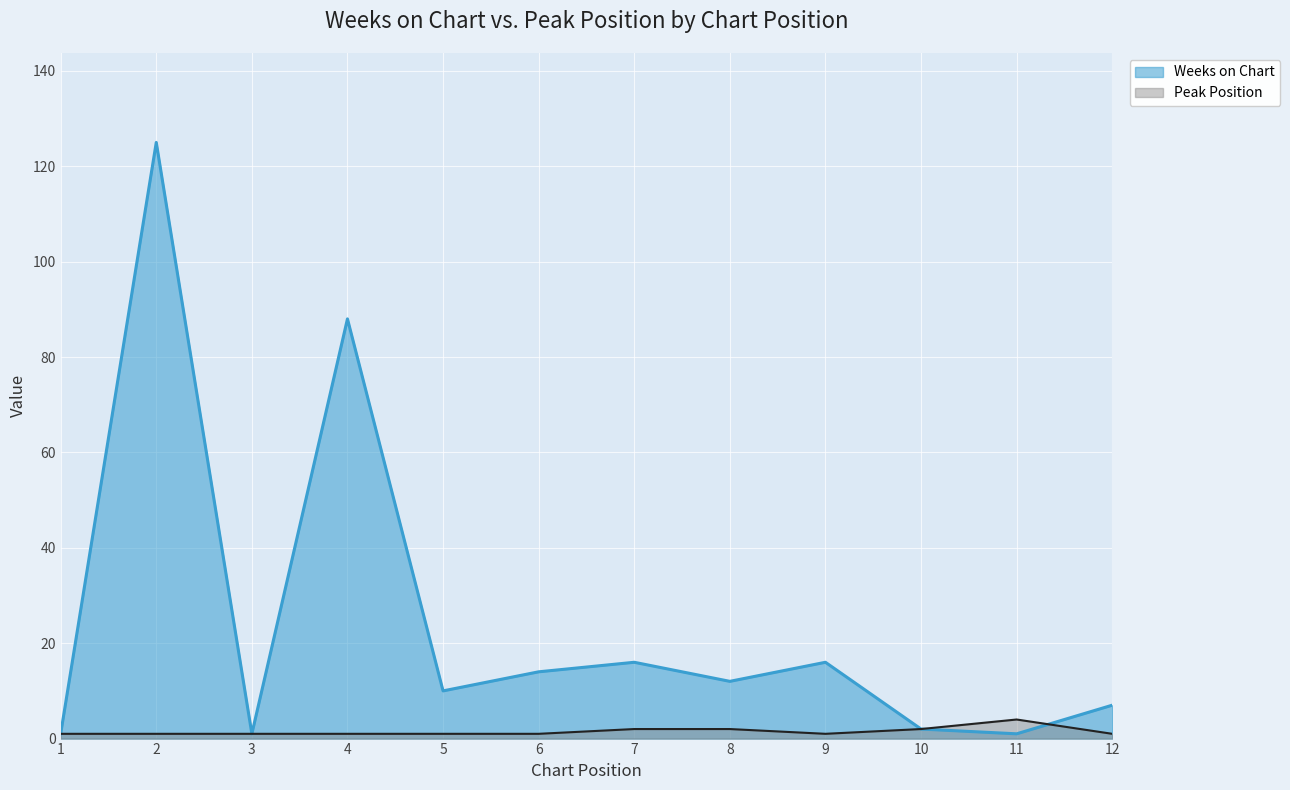

How many values in the Peak Position series exceed 1?

4